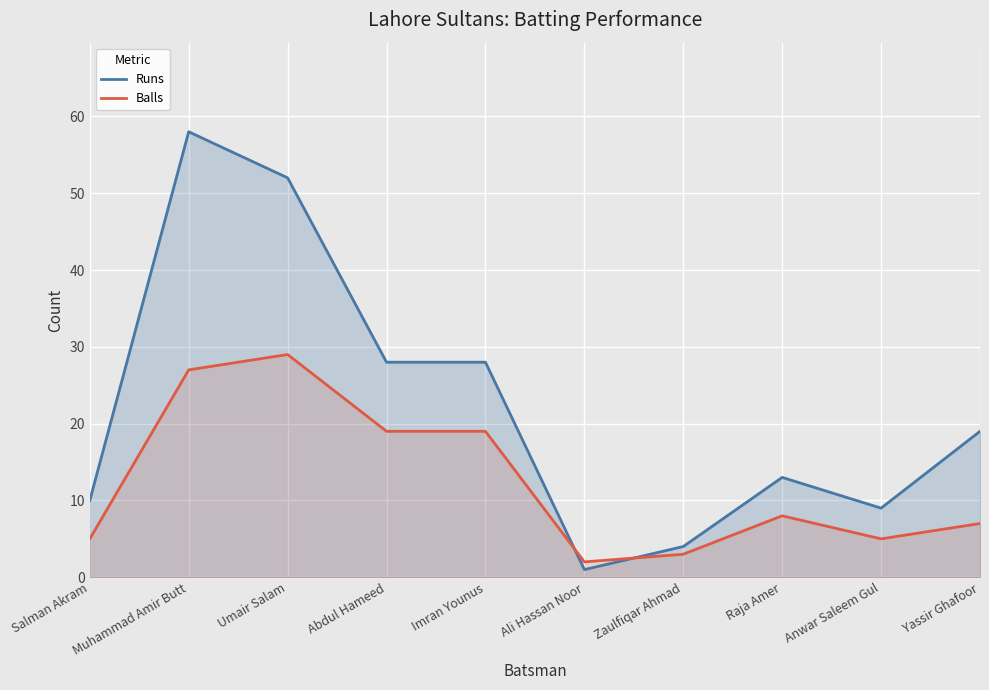

What is the total value across all series at Anwar Saleem Gul?

14